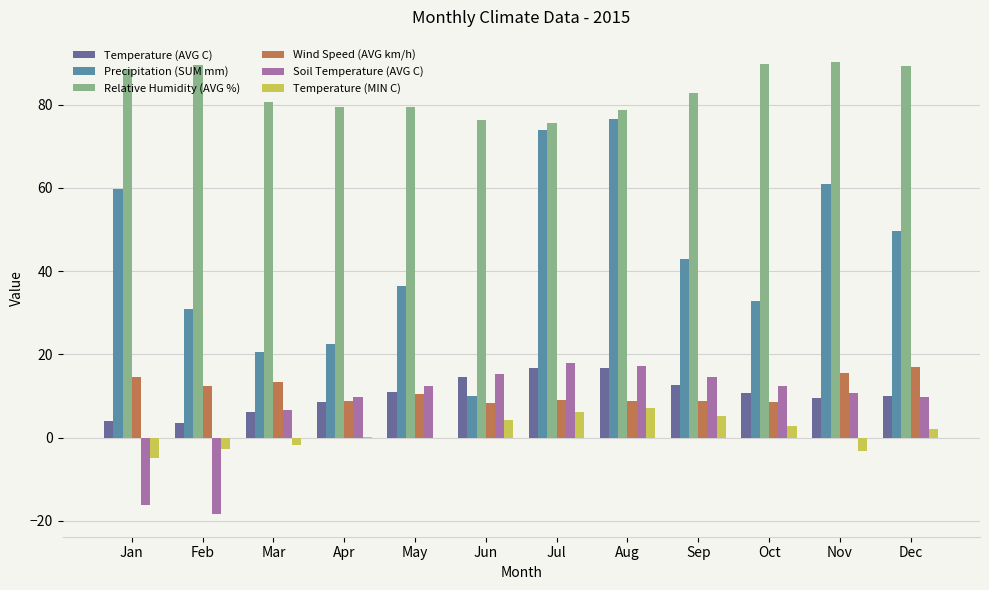

Are the bars horizontal?

No